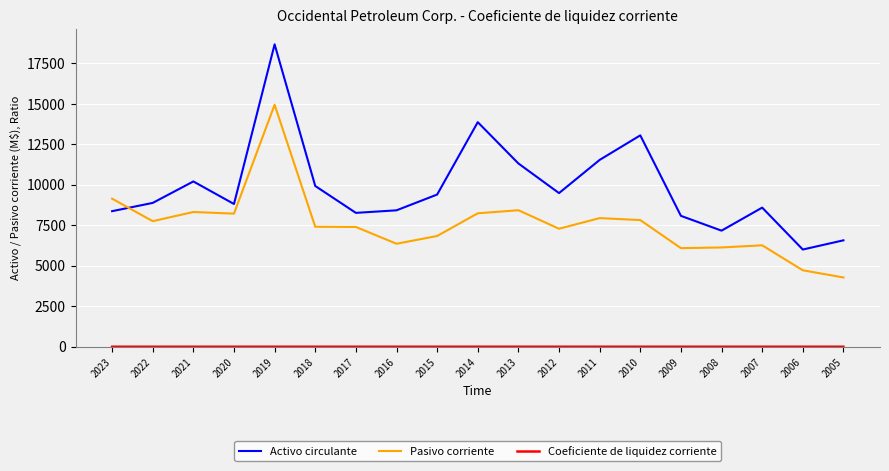

How many lines are shown in the chart?

3